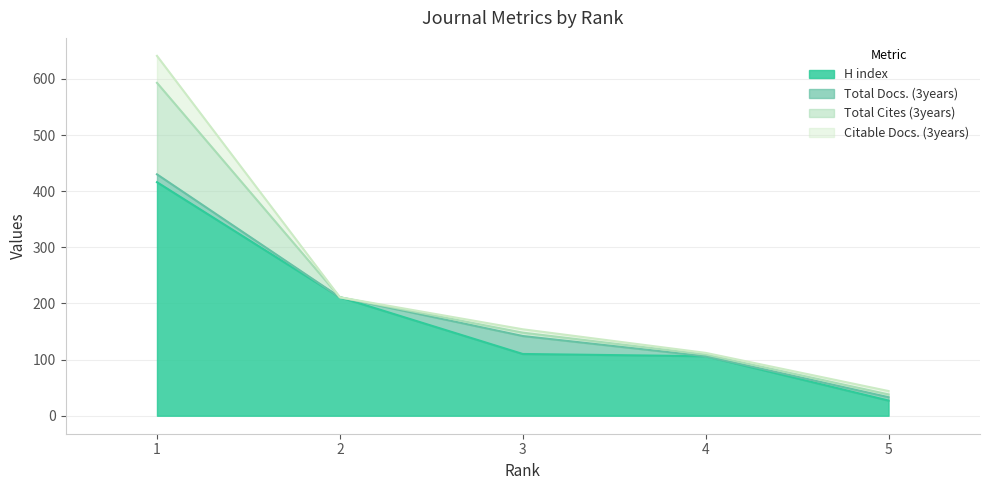

What is the difference between the maximum and minimum values in the Citable Docs. (3years) series?

48